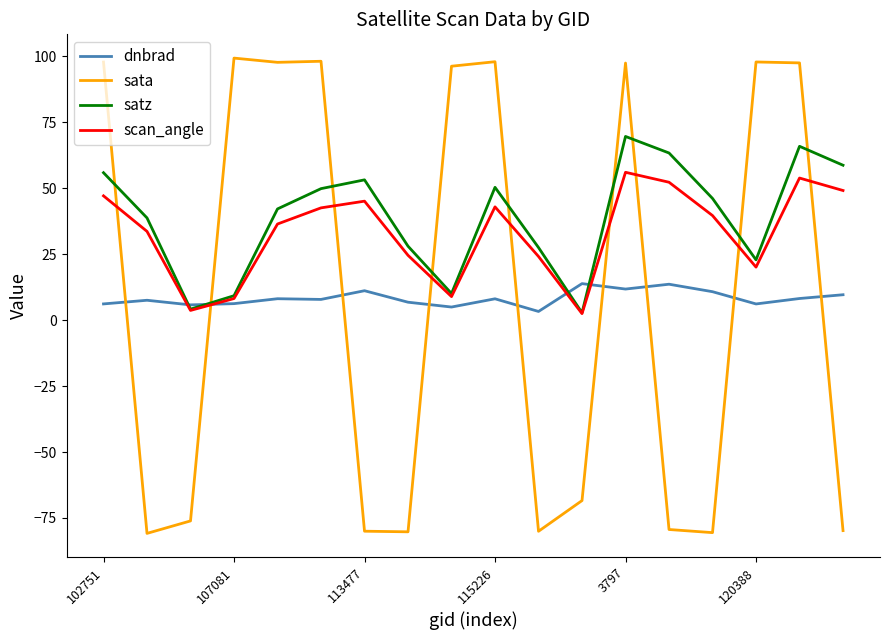

Which series has the widest spread of values?

sata